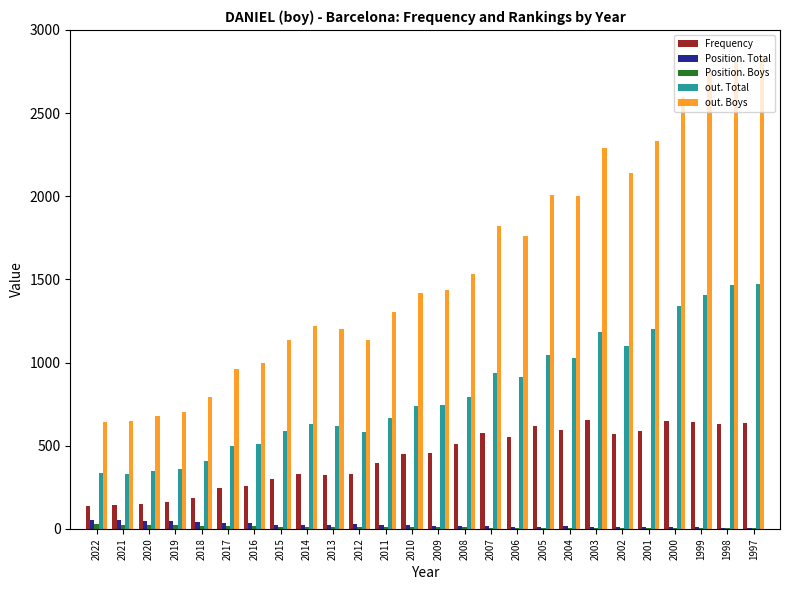

What is the greatest value displayed?

2843